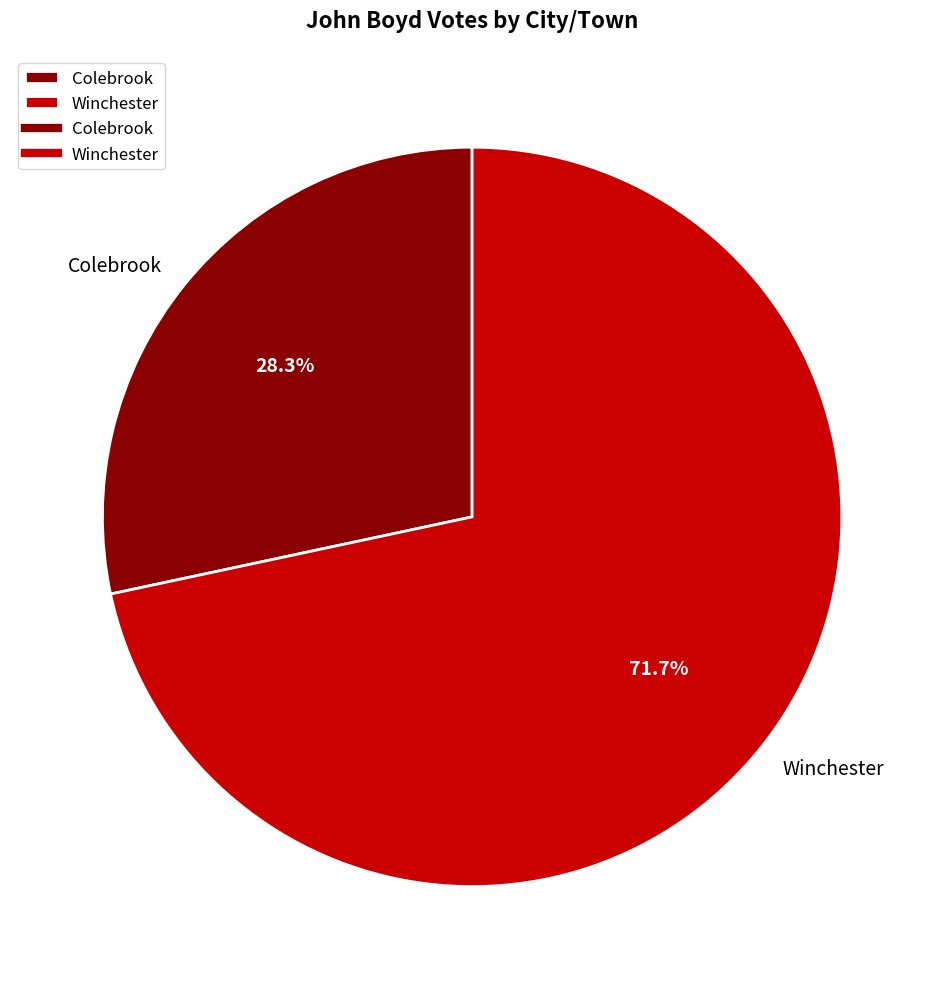

What is the ratio of the value at Winchester to the value at Colebrook?

2.5